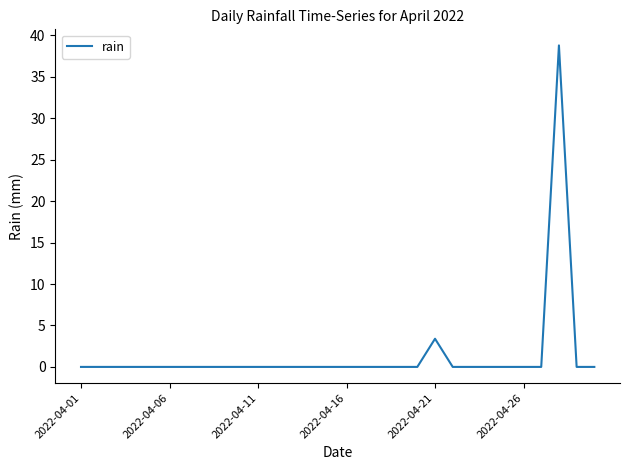

What is the difference between the maximum and second lowest values?

38.8